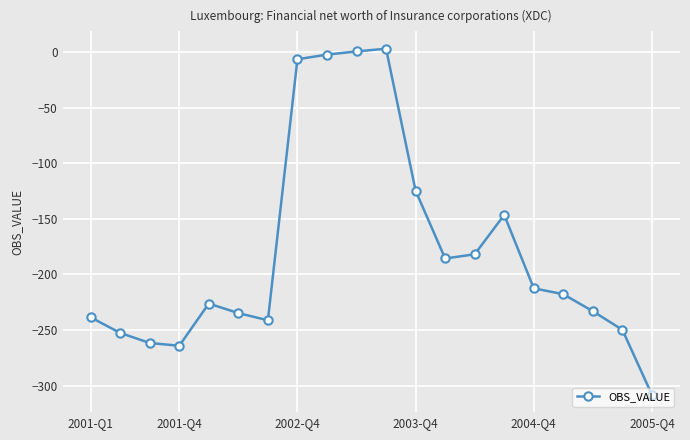

What is the average value?

-179.2